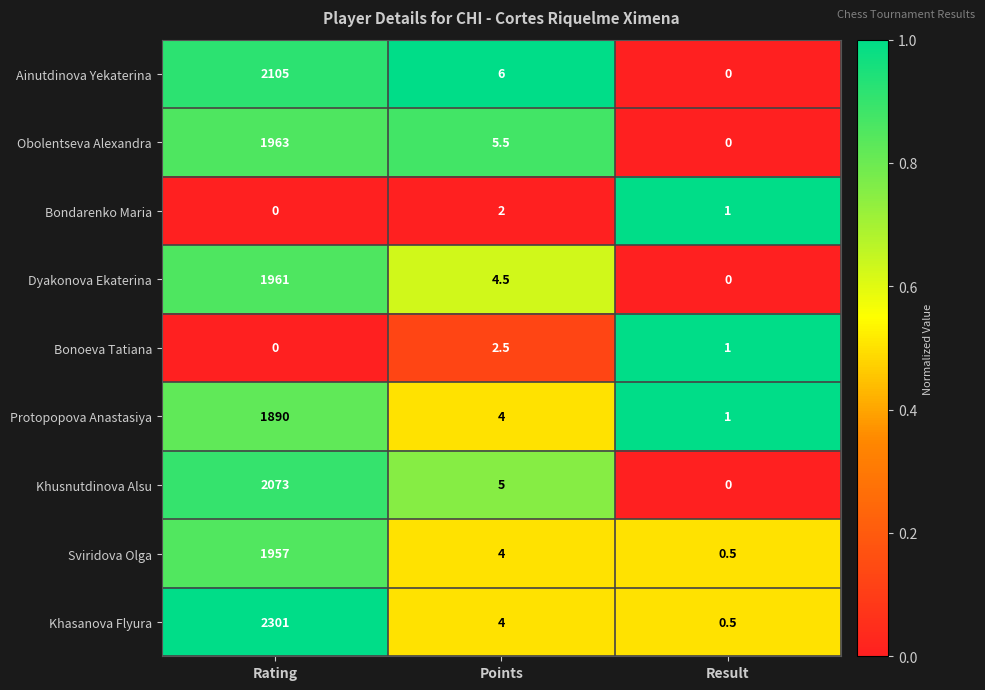

Where does the Bonoeva Tatiana series first go above 1?

Points